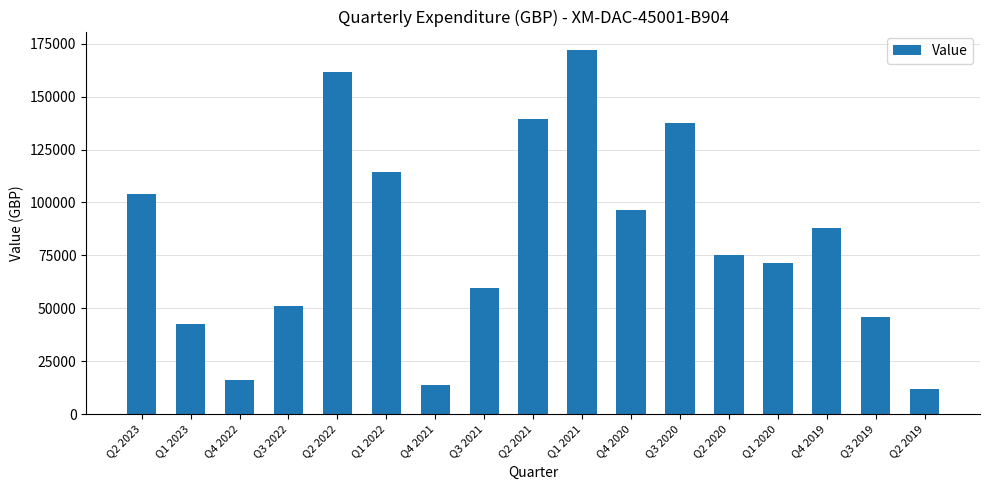

What is the difference between the second highest and second lowest values?

147946